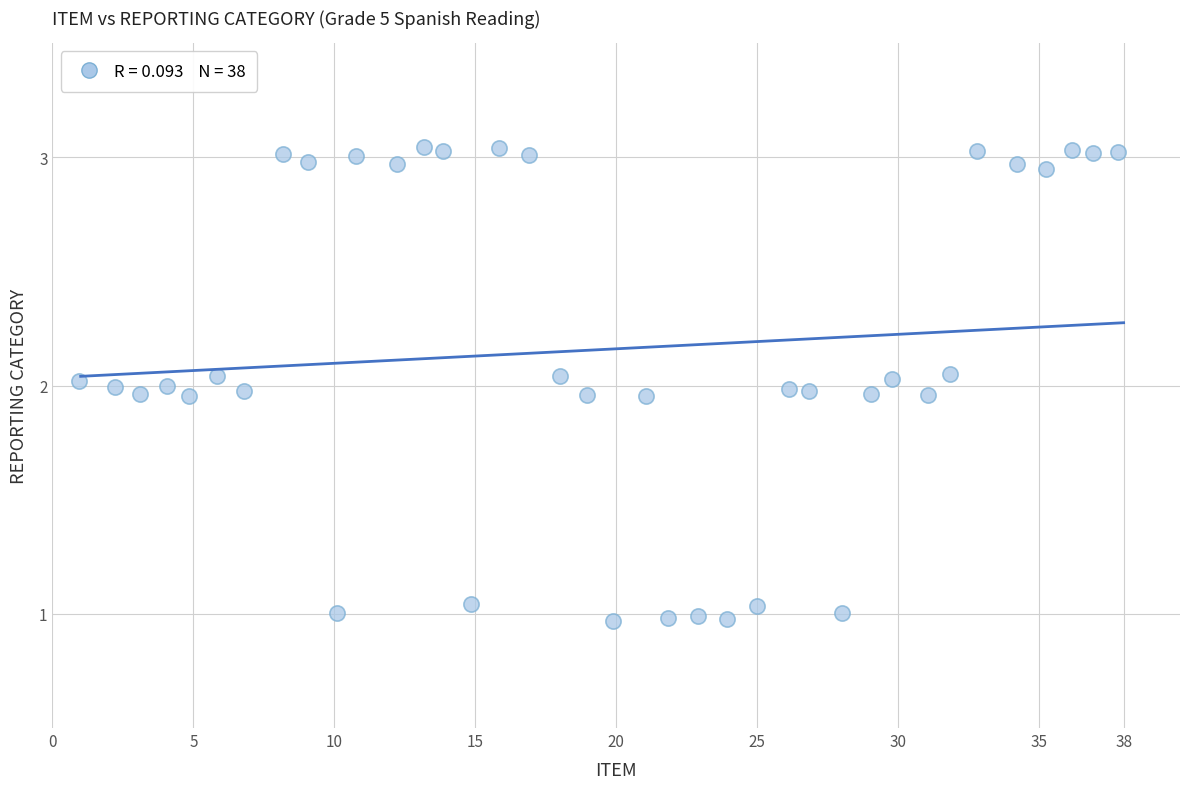

What is the range of Y values (max minus min)?

2.1